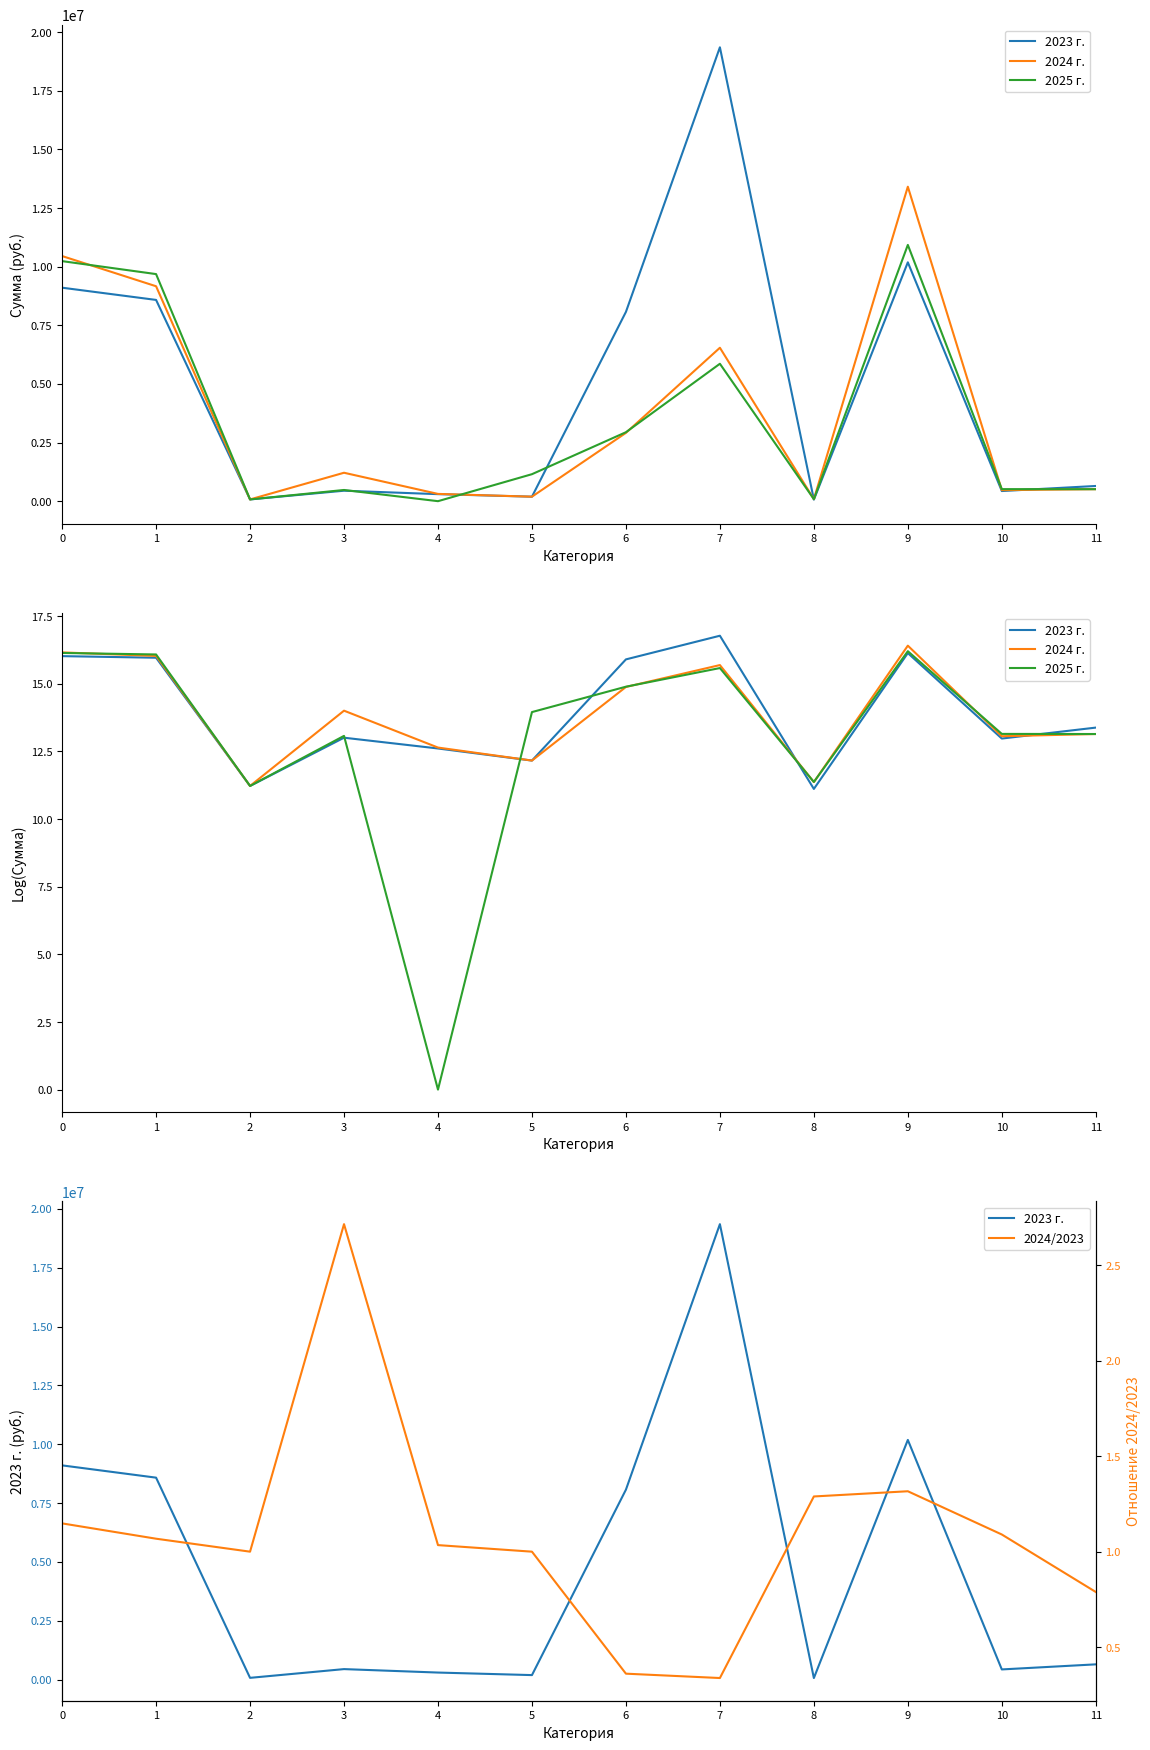

What is the difference between the second highest and second lowest values in the 2024 г. series?

4.8